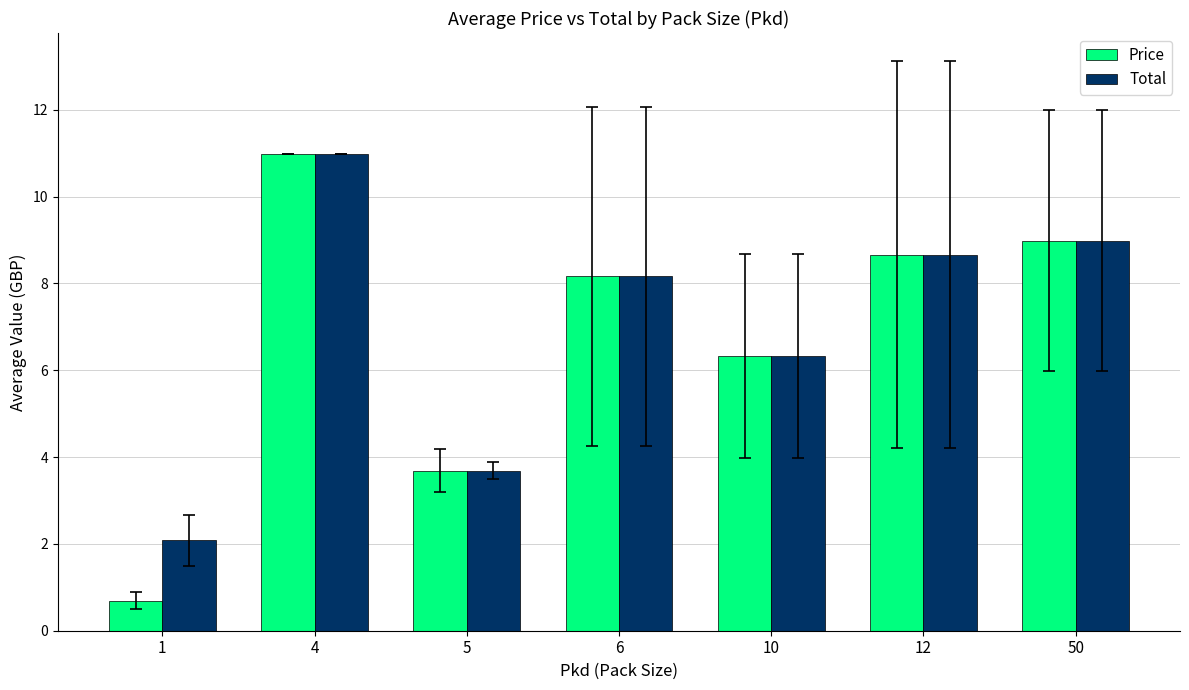

What is the difference between the second highest and second lowest values in the Price series?

5.3